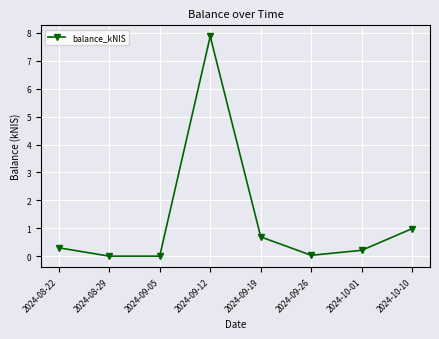

How many data points does each series have?

8